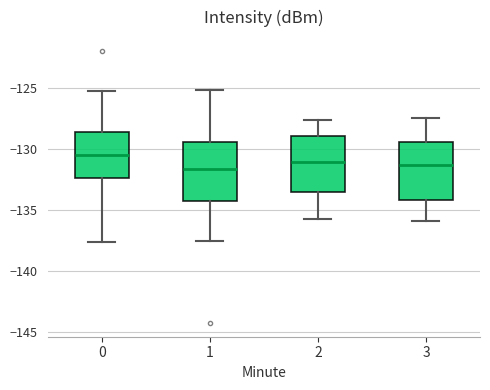

Reading left to right, read every box against the y-axis: the position of its median line, the range the box covers, and the ends of its whiskers. The values are not printed on the chart, so give them approximately, as read against the axis.

0: median -130.5, box -132.5 to -128.5, whiskers -137.5 to -125.0
1: median -131.5, box -134.0 to -129.5, whiskers -137.5 to -125.0
2: median -131.0, box -133.5 to -129.0, whiskers -135.5 to -127.5
3: median -131.5, box -134.0 to -129.5, whiskers -136.0 to -127.5